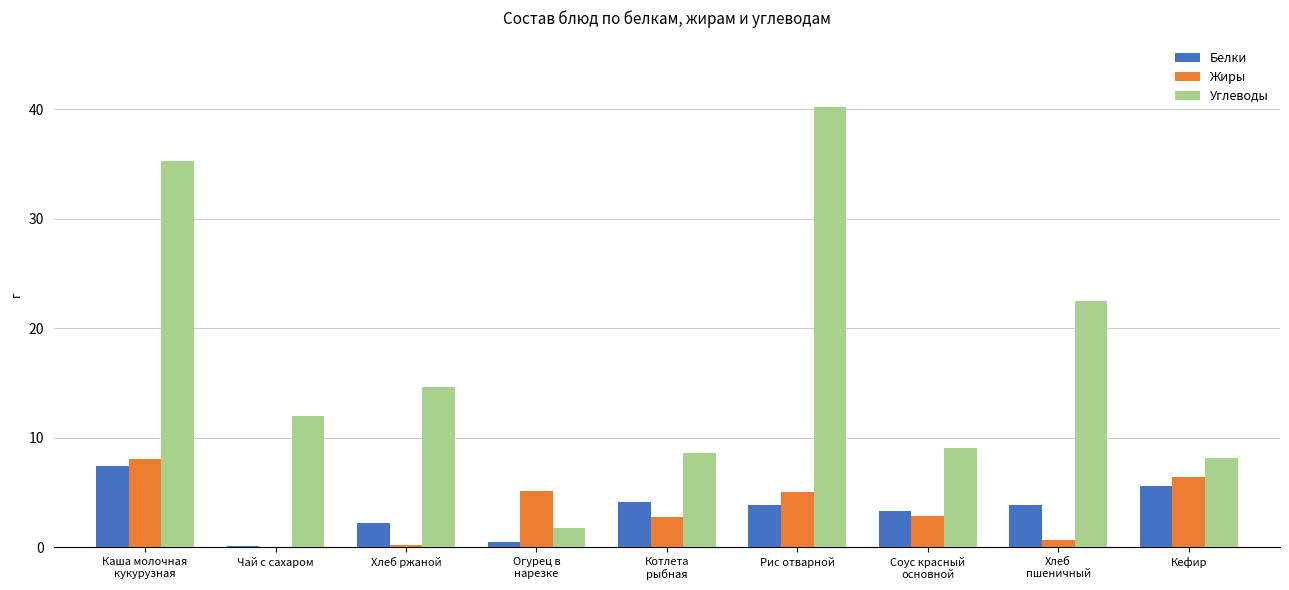

The value of Углеводы at Рис отварной is 40.3. True or false?

True